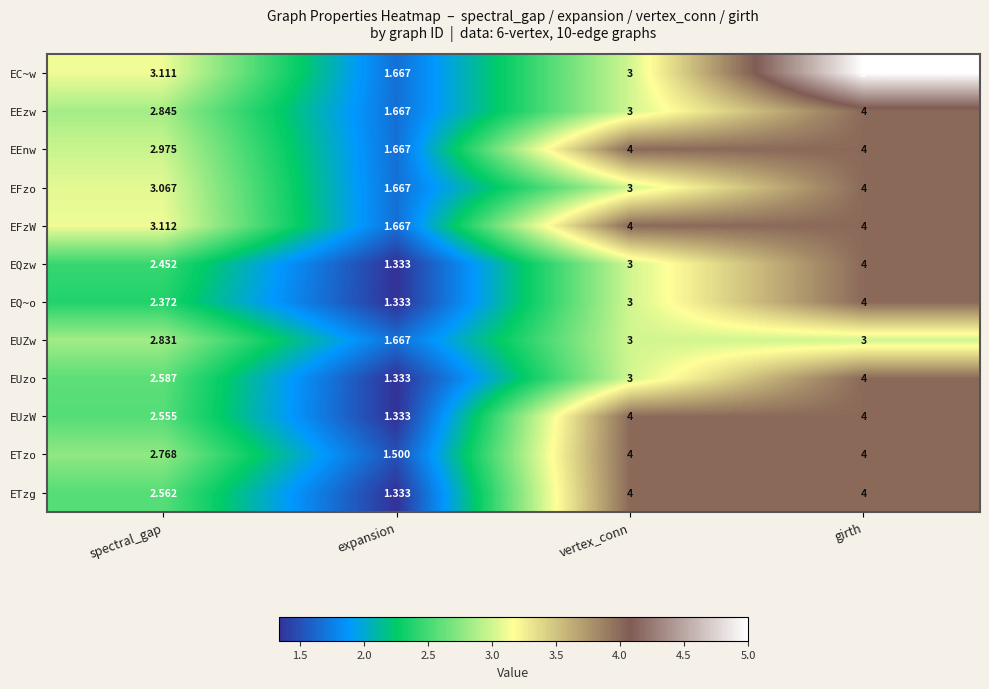

Where is EFzW nearest to the value 2?

expansion